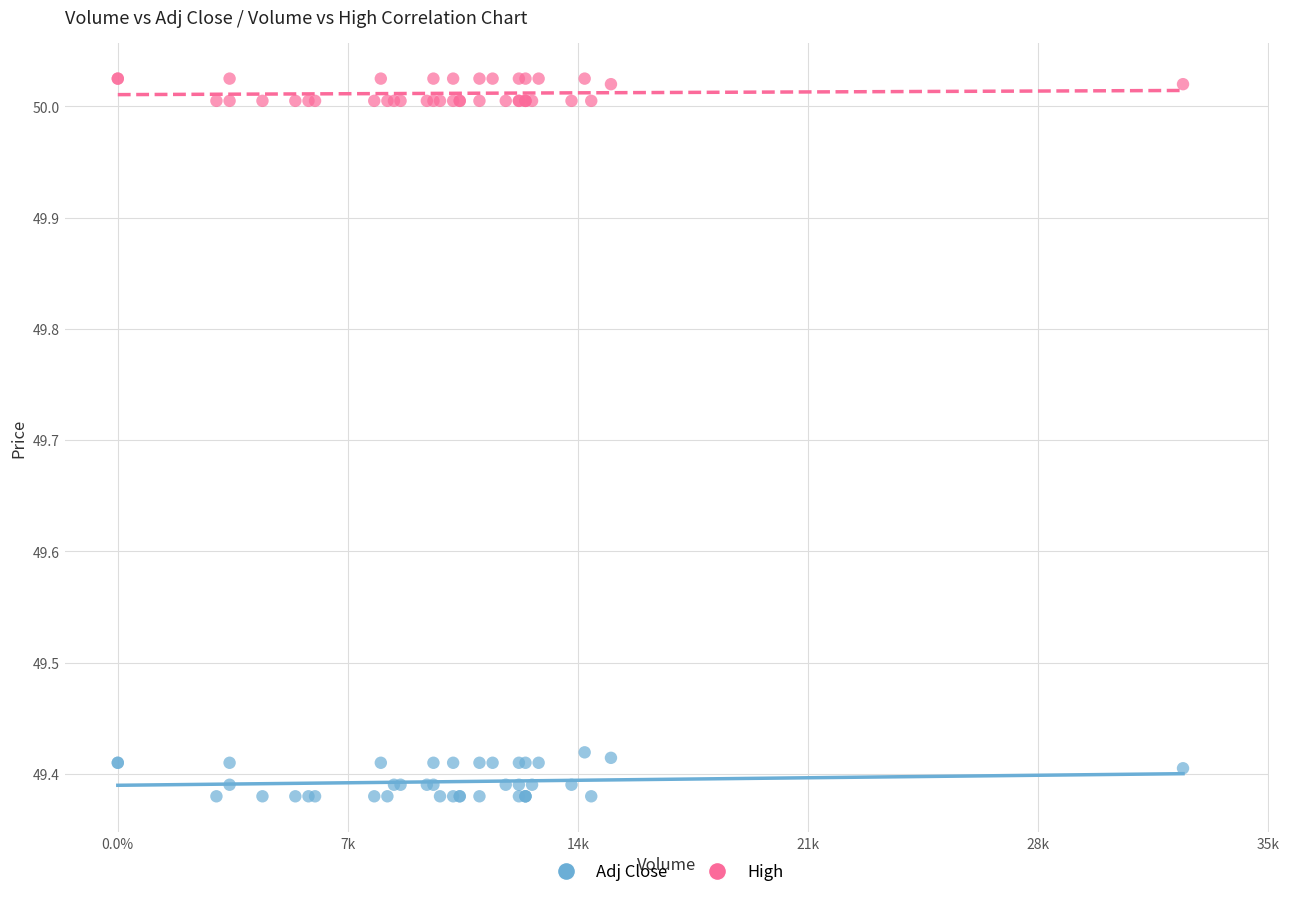

Which series contains the lowest Y value?

Adj Close